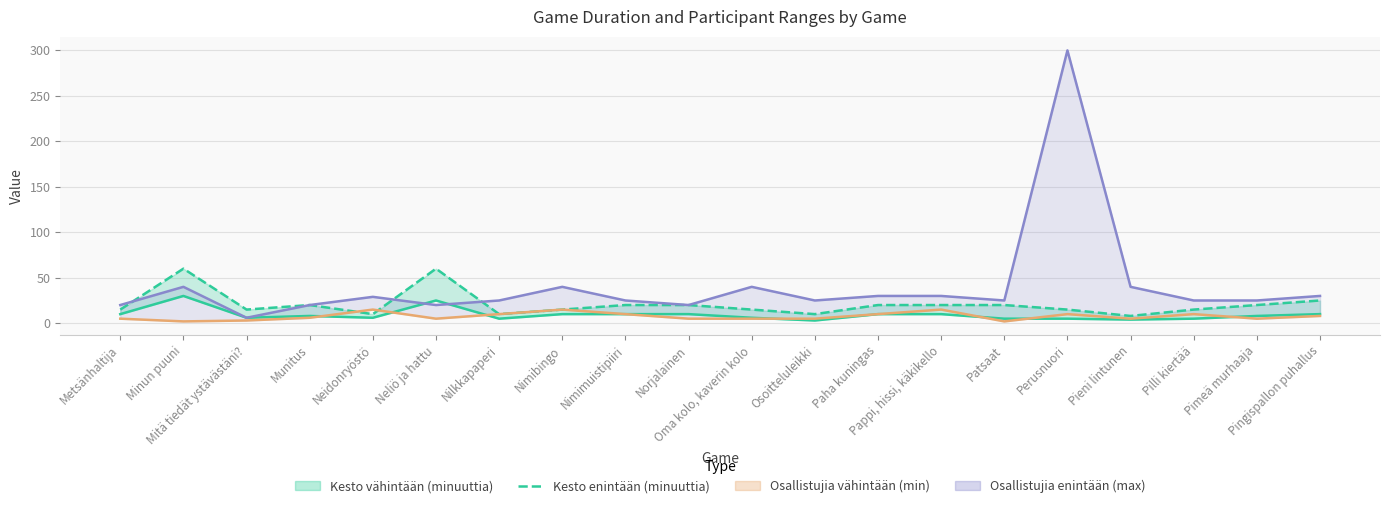

Which category has the lowest value in the Osallistujia vähintään (min) series?

Minun puuni